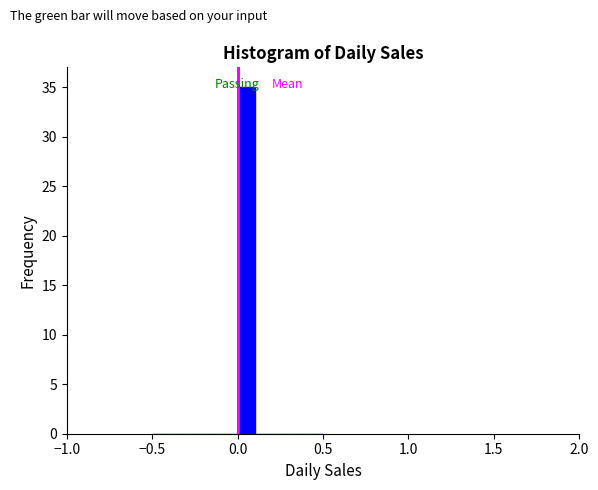

Read against the x-axis, roughly where is the centre of the tallest bar?

0.05